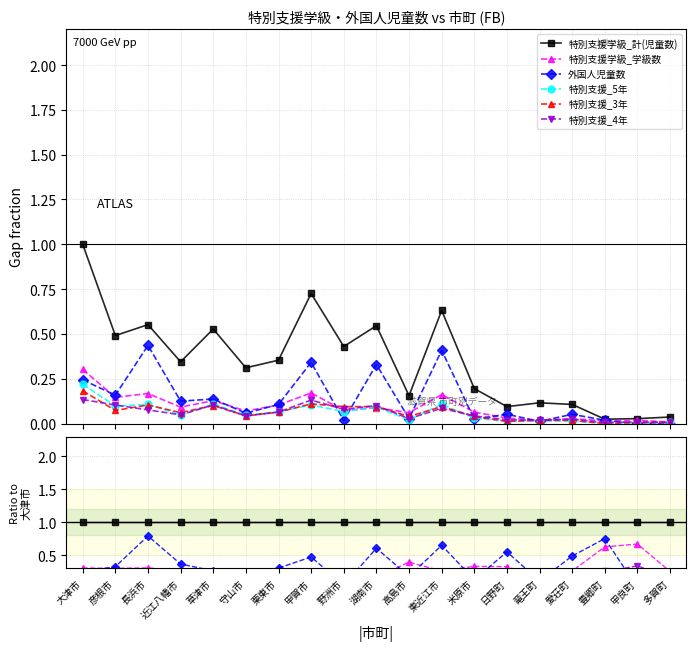

Which series has the largest total across all categories?

特別支援学級_計(児童数)